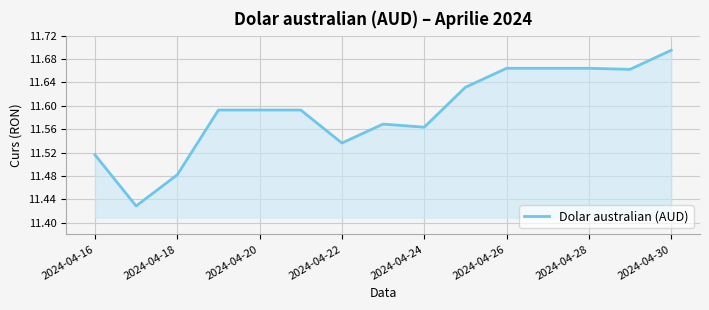

What is the difference between the maximum and minimum values?

0.3